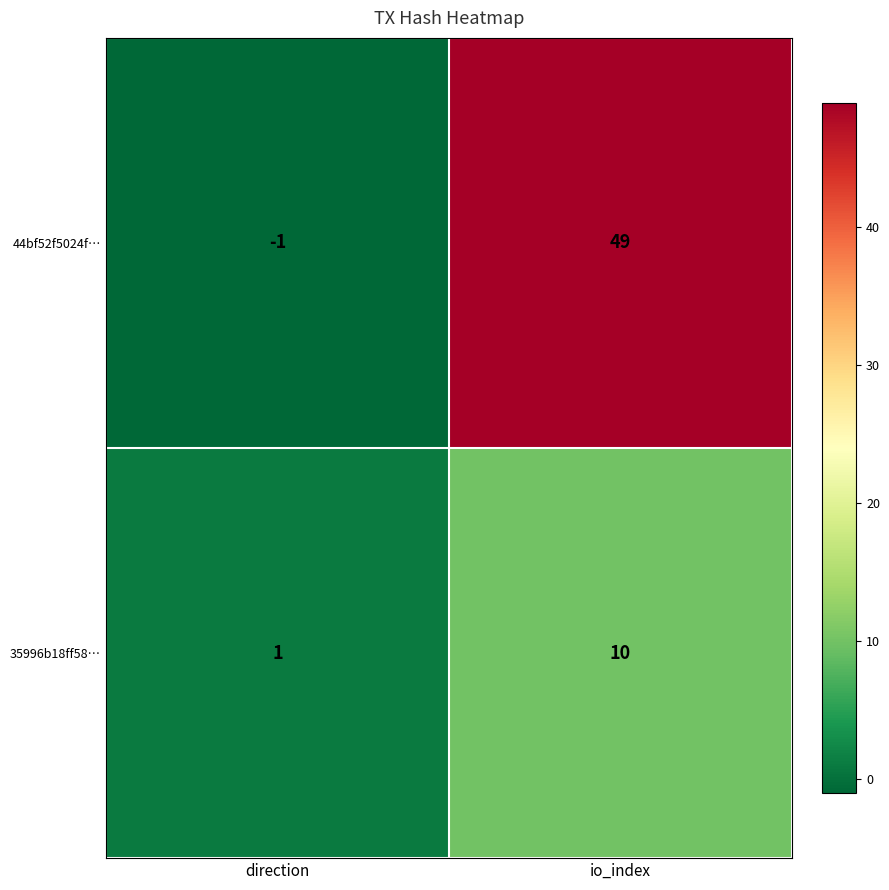

Reading left to right, transcribe all the data shown in this chart.

44bf52f5024f…: direction=-1	io_index=49
35996b18ff58…: direction=1	io_index=10